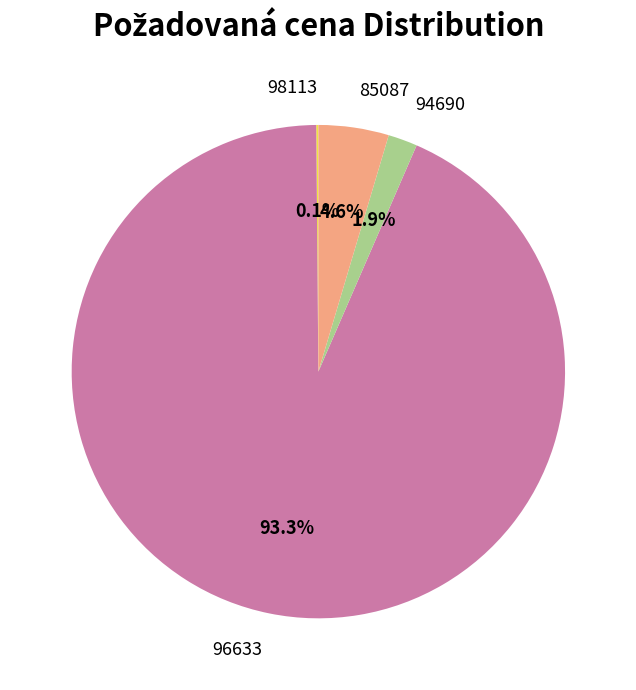

What is the ratio of the value at 85087 to the value at 94690?

2.4